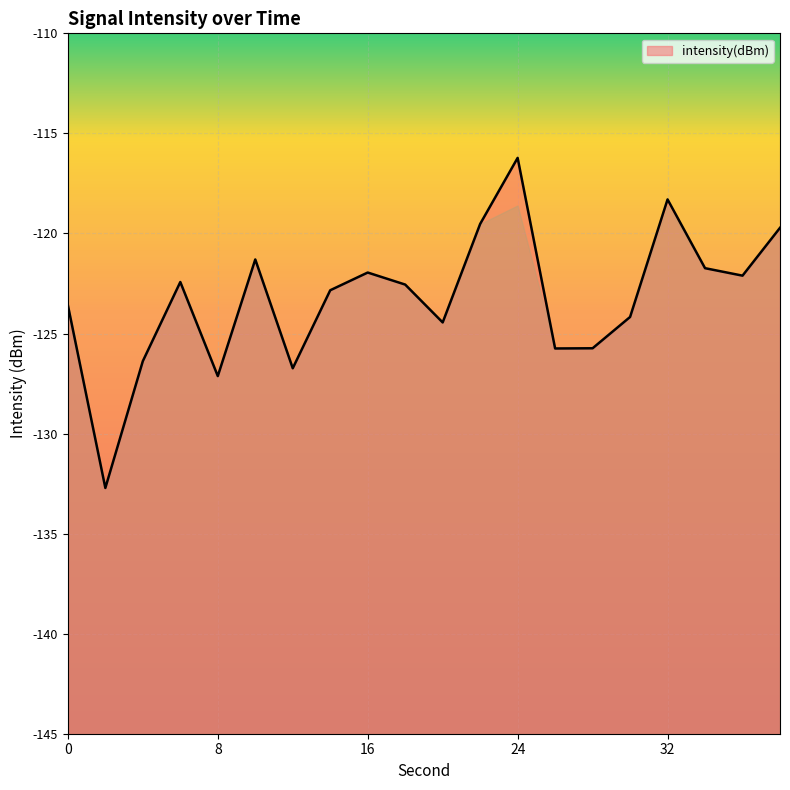

What is the value of the 11th point from the left?

-124.4